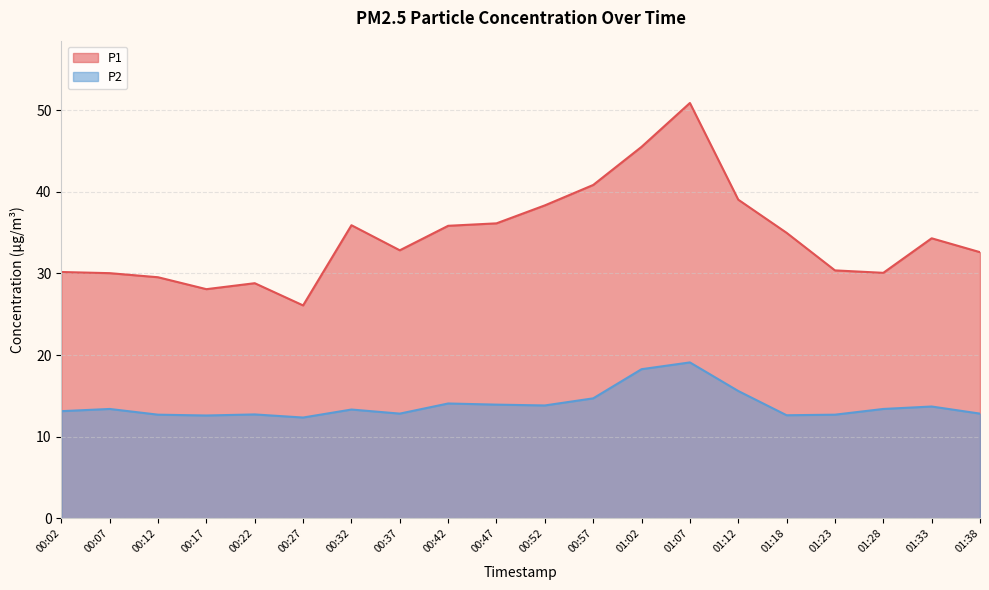

Rank the series by their average value, from highest to lowest.

P1, P2